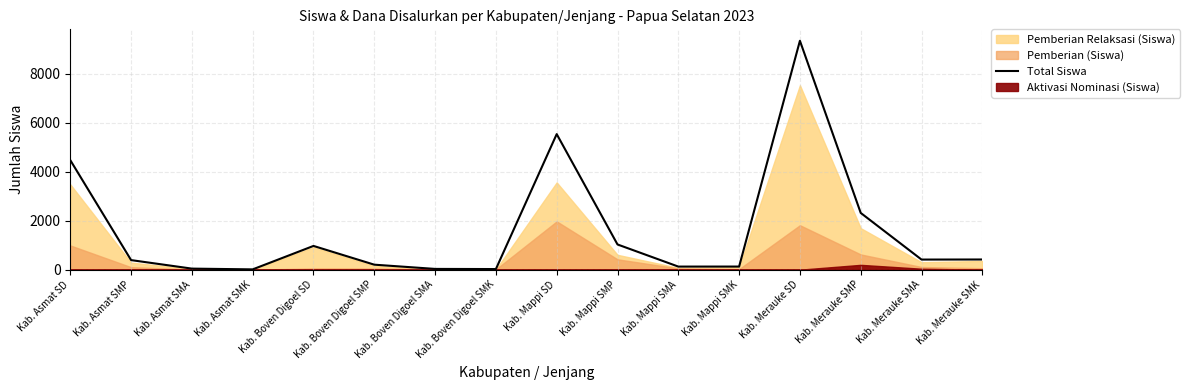

Reading right to left, transcribe all the data shown in this chart.

Kab. Merauke SMK=416	Kab. Merauke SMA=413	Kab. Merauke SMP=2319	Kab. Merauke SD=9354	Kab. Mappi SMK=127	Kab. Mappi SMA=126	Kab. Mappi SMP=1030	Kab. Mappi SD=5540	Kab. Boven Digoel SMK=25	Kab. Boven Digoel SMA=31	Kab. Boven Digoel SMP=204	Kab. Boven Digoel SD=970	Kab. Asmat SMK=12	Kab. Asmat SMA=43	Kab. Asmat SMP=391	Kab. Asmat SD=4476